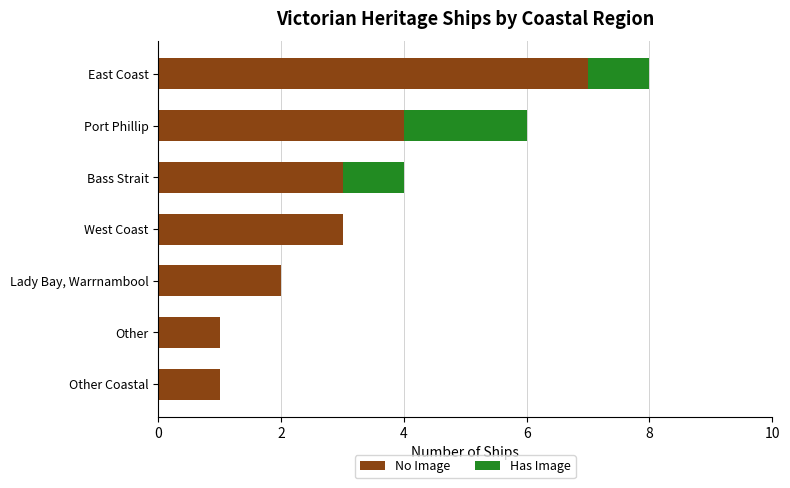

What is the sum of all No Image values?

21